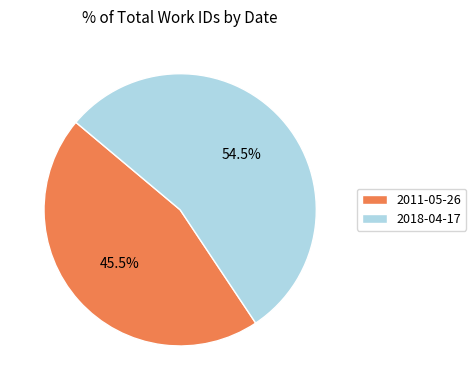

What portion of the pie excludes 2018-04-17?

45.5%